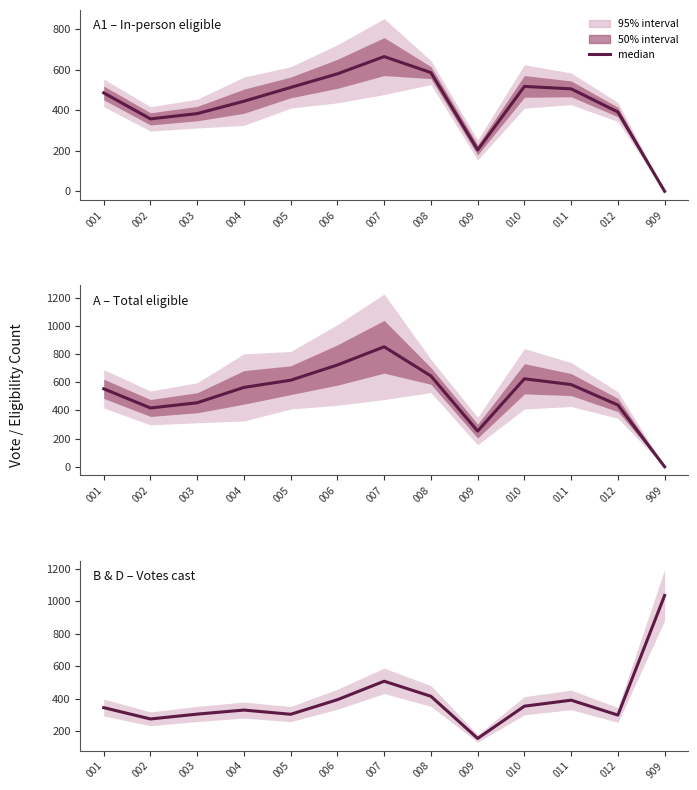

Between 008 and 007, which is larger?

007